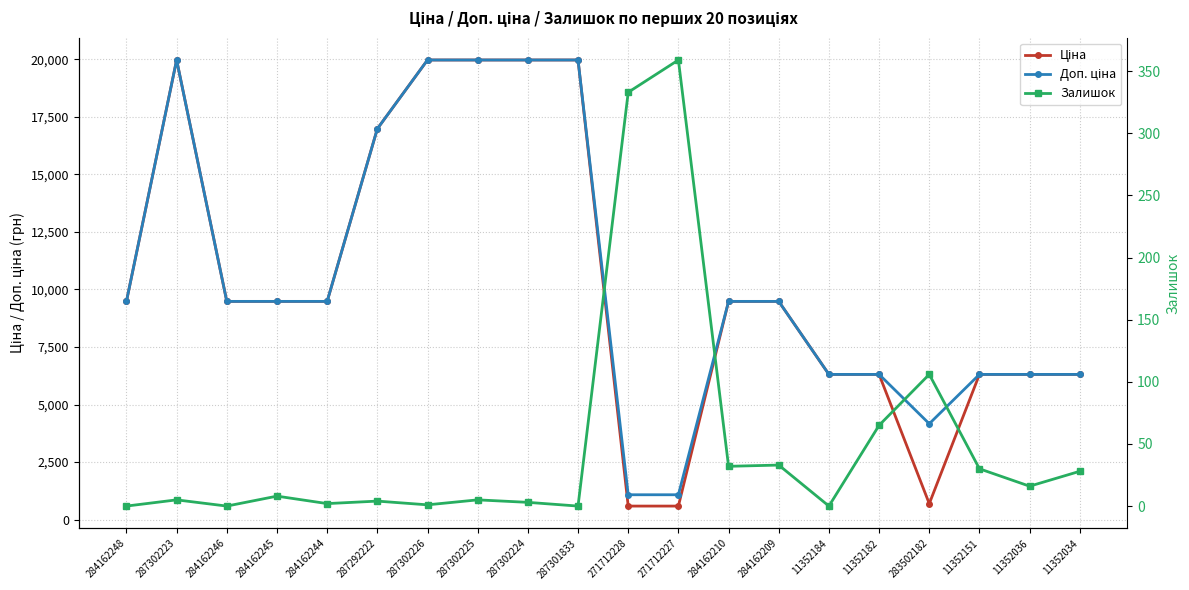

Which category has the highest value in the Доп. ціна series?

287302223